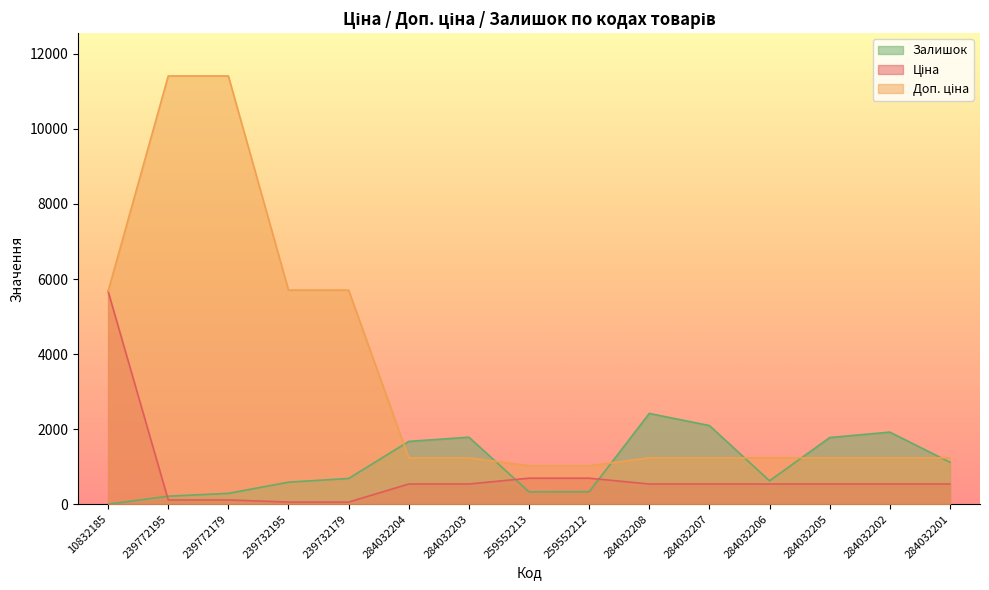

What is the value of the Ціна point at the 7th from the left?

539.0